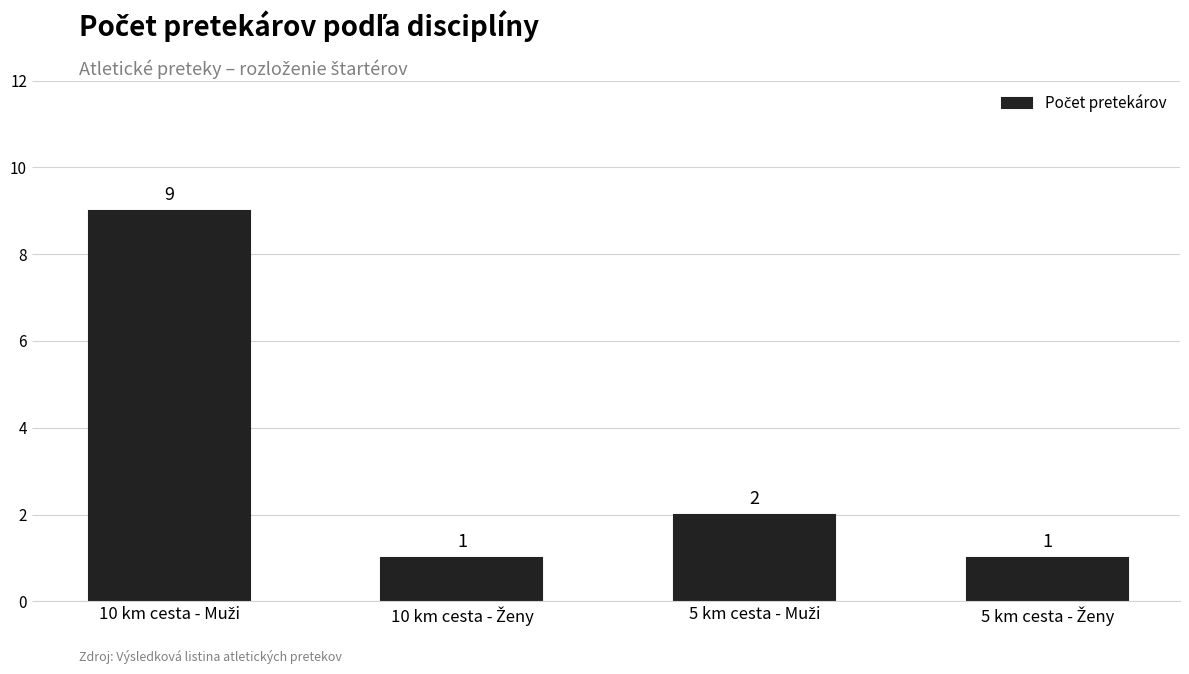

What is the difference between the second highest and second lowest values?

1